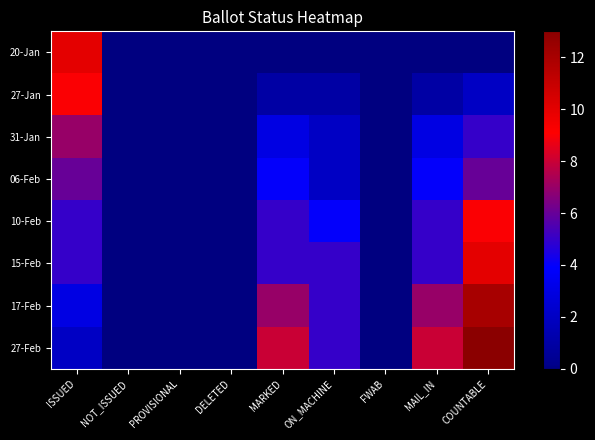

Reading left to right, what are all the values shown in this chart?

20-Jan: ISSUED=10	NOT_ISSUED=0	PROVISIONAL=0	DELETED=0	MARKED=0	ON_MACHINE=0	FWAB=0	MAIL_IN=0	COUNTABLE=0
27-Jan: ISSUED=9	NOT_ISSUED=0	PROVISIONAL=0	DELETED=0	MARKED=1	ON_MACHINE=1	FWAB=0	MAIL_IN=1	COUNTABLE=2
31-Jan: ISSUED=7	NOT_ISSUED=0	PROVISIONAL=0	DELETED=0	MARKED=3	ON_MACHINE=2	FWAB=0	MAIL_IN=3	COUNTABLE=5
06-Feb: ISSUED=6	NOT_ISSUED=0	PROVISIONAL=0	DELETED=0	MARKED=4	ON_MACHINE=2	FWAB=0	MAIL_IN=4	COUNTABLE=6
10-Feb: ISSUED=5	NOT_ISSUED=0	PROVISIONAL=0	DELETED=0	MARKED=5	ON_MACHINE=4	FWAB=0	MAIL_IN=5	COUNTABLE=9
15-Feb: ISSUED=5	NOT_ISSUED=0	PROVISIONAL=0	DELETED=0	MARKED=5	ON_MACHINE=5	FWAB=0	MAIL_IN=5	COUNTABLE=10
17-Feb: ISSUED=3	NOT_ISSUED=0	PROVISIONAL=0	DELETED=0	MARKED=7	ON_MACHINE=5	FWAB=0	MAIL_IN=7	COUNTABLE=12
27-Feb: ISSUED=2	NOT_ISSUED=0	PROVISIONAL=0	DELETED=0	MARKED=8	ON_MACHINE=5	FWAB=0	MAIL_IN=8	COUNTABLE=13